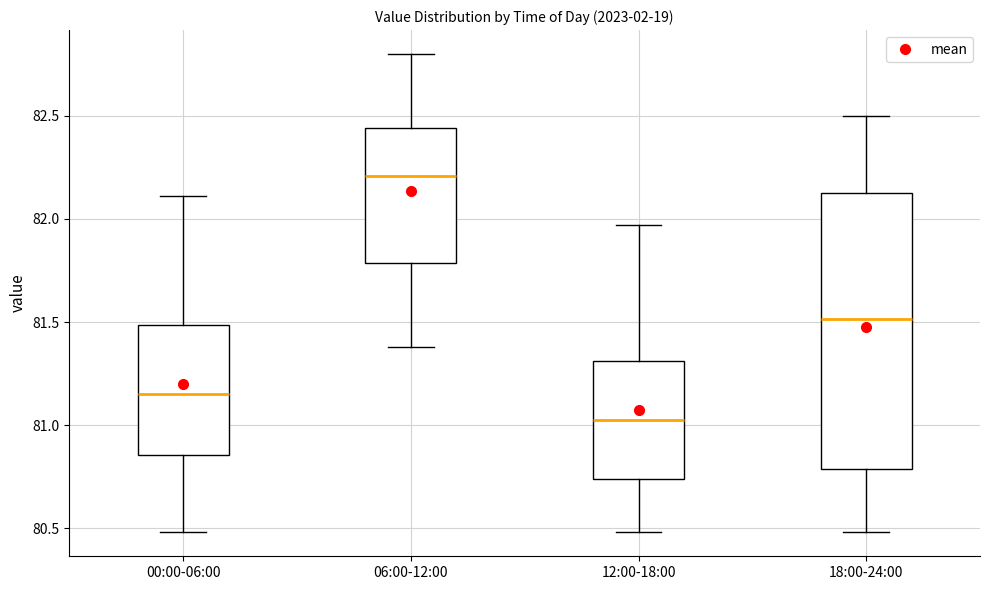

Comparing the boxes themselves (not the whiskers), which one is the tallest?

18:00-24:00